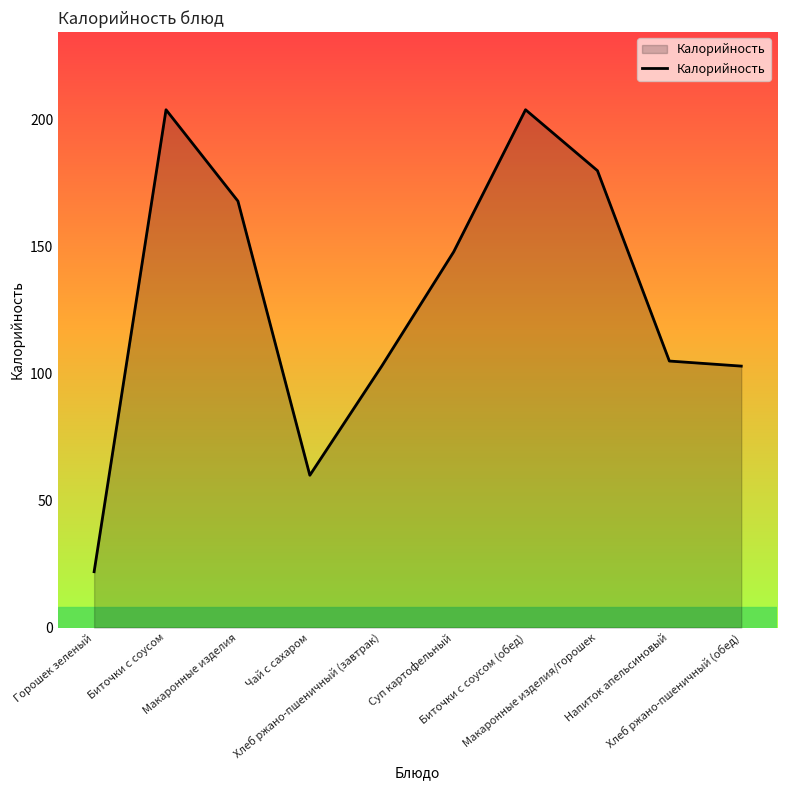

How many lines are shown in the chart?

1